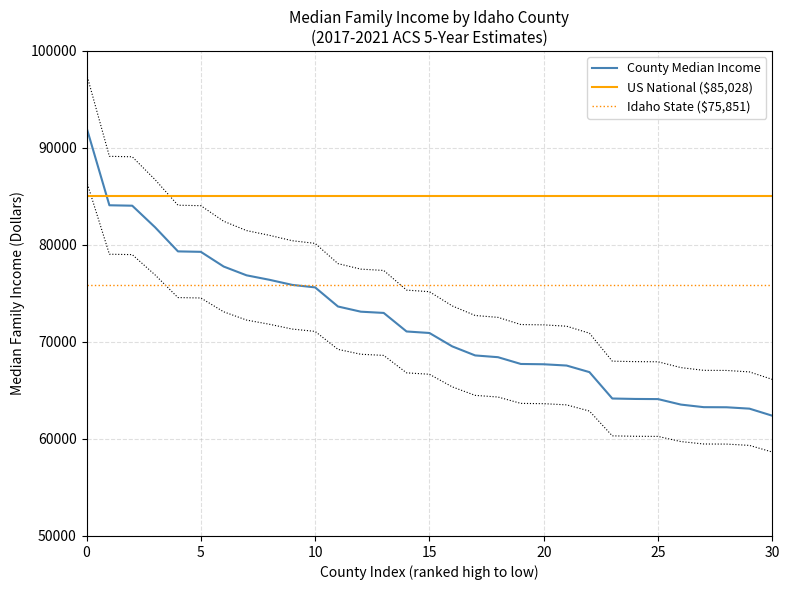

What are all the series names shown in the legend?

County Median Income, US National ($85,028), Idaho State ($75,851)